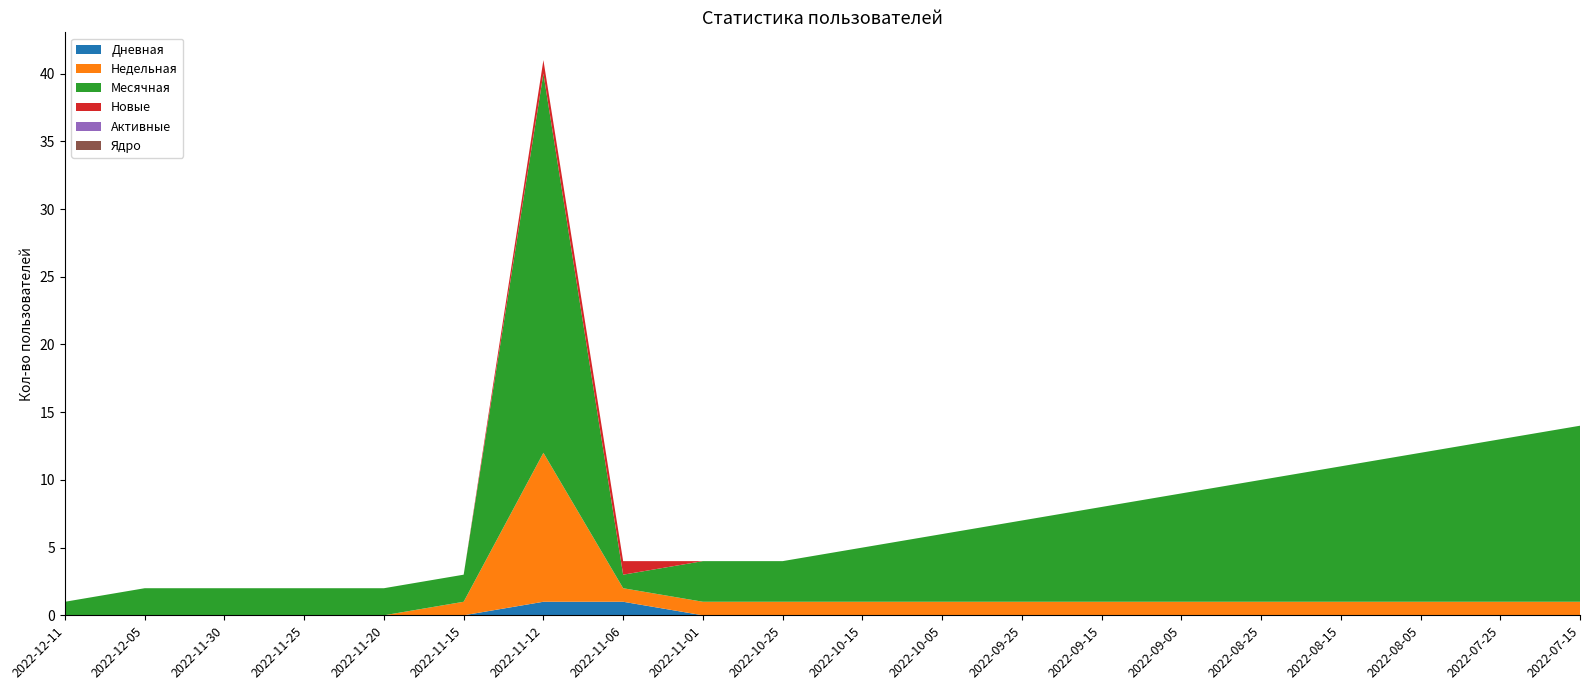

Reading right to left, transcribe all the data shown in this chart.

Дневная: 0	0	0	0	0	0	0	0	0	0	0	0	1	1	0	0	0	0	0	0
Недельная: 1	1	1	1	1	1	1	1	1	1	1	1	1	11	1	0	0	0	0	0
Месячная: 13	12	11	10	9	8	7	6	5	4	3	3	1	28	2	2	2	2	2	1
Новые: 0	0	0	0	0	0	0	0	0	0	0	0	1	1	0	0	0	0	0	0
Активные: 0	0	0	0	0	0	0	0	0	0	0	0	0	0	0	0	0	0	0	0
Ядро: 0	0	0	0	0	0	0	0	0	0	0	0	0	0	0	0	0	0	0	0